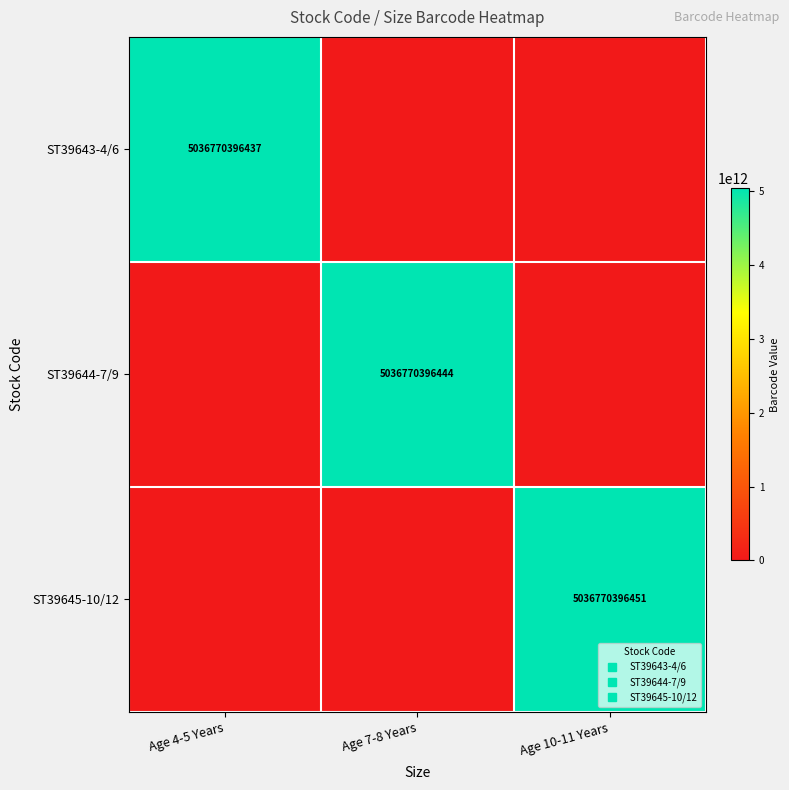

What is the maximum value for ST39645-10/12?

5036770396451